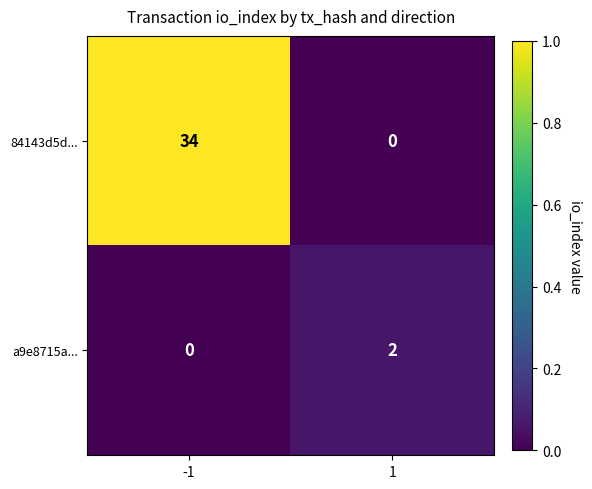

What is the total value across all series at -1?

34